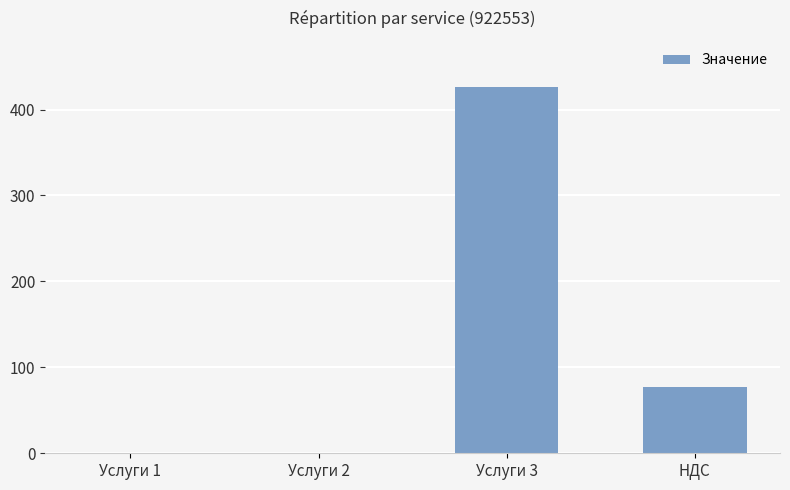

What is the sum of the values at Услуги 3 and НДС?

503.5